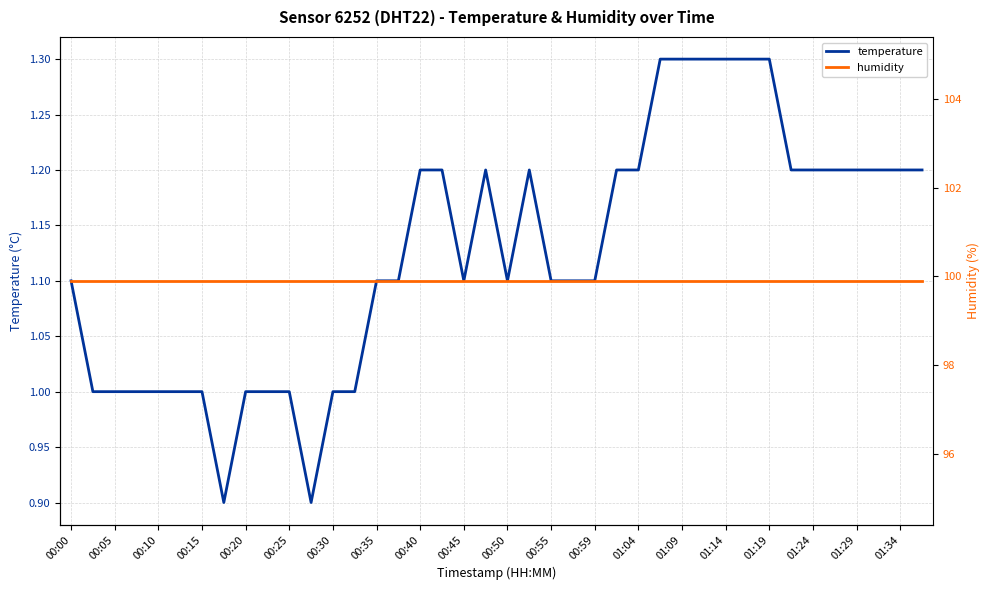

List the series in order of their peak value, lowest first.

temperature, humidity